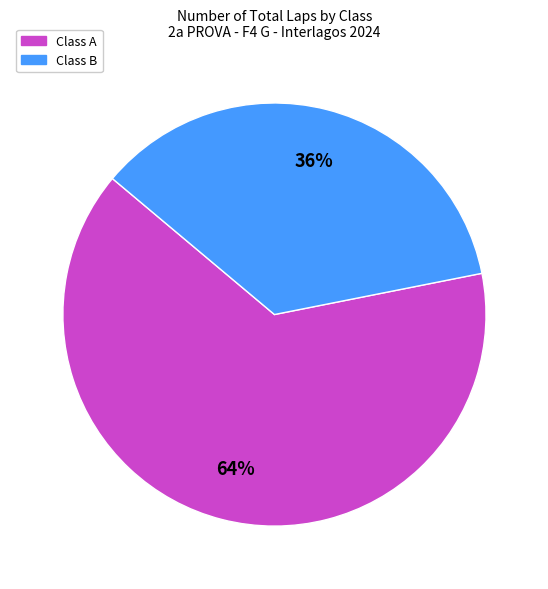

Which category has the biggest portion of the pie?

Class A